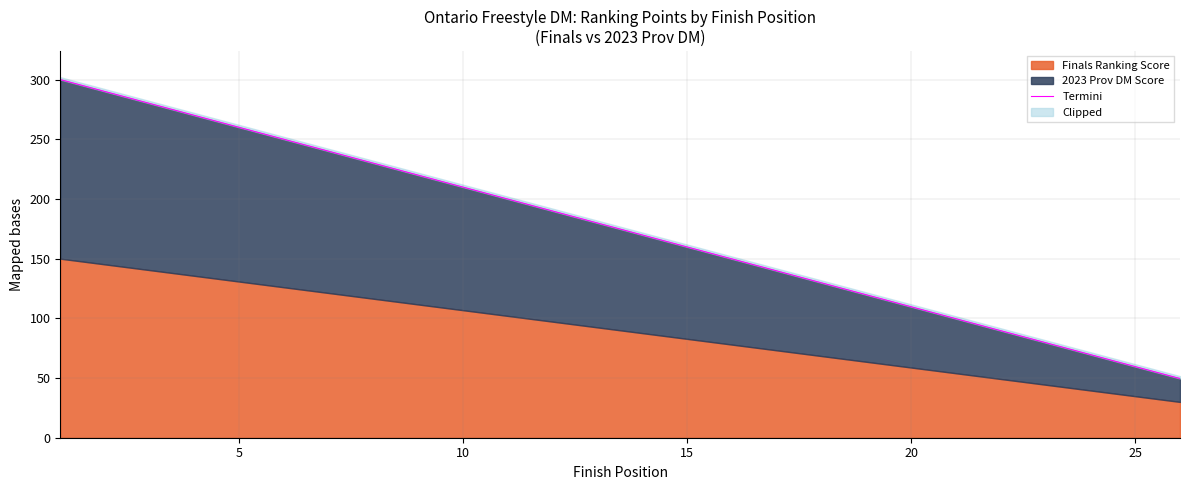

What is the greatest value displayed?

300.0